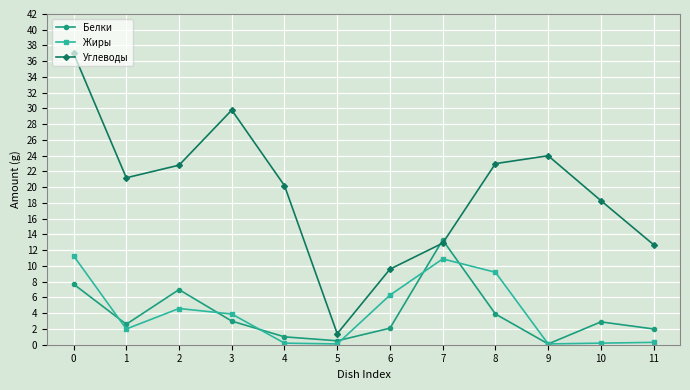

Where is the first local minimum for Жиры?

1